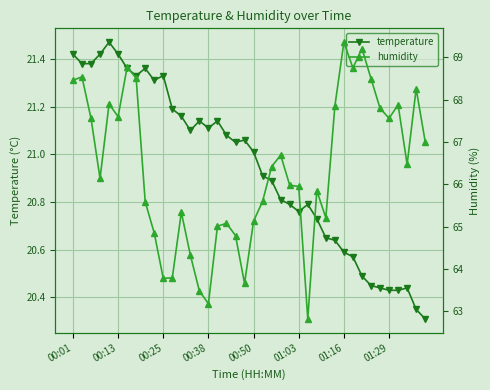

What is the difference between the highest and lowest values at 18?

43.7